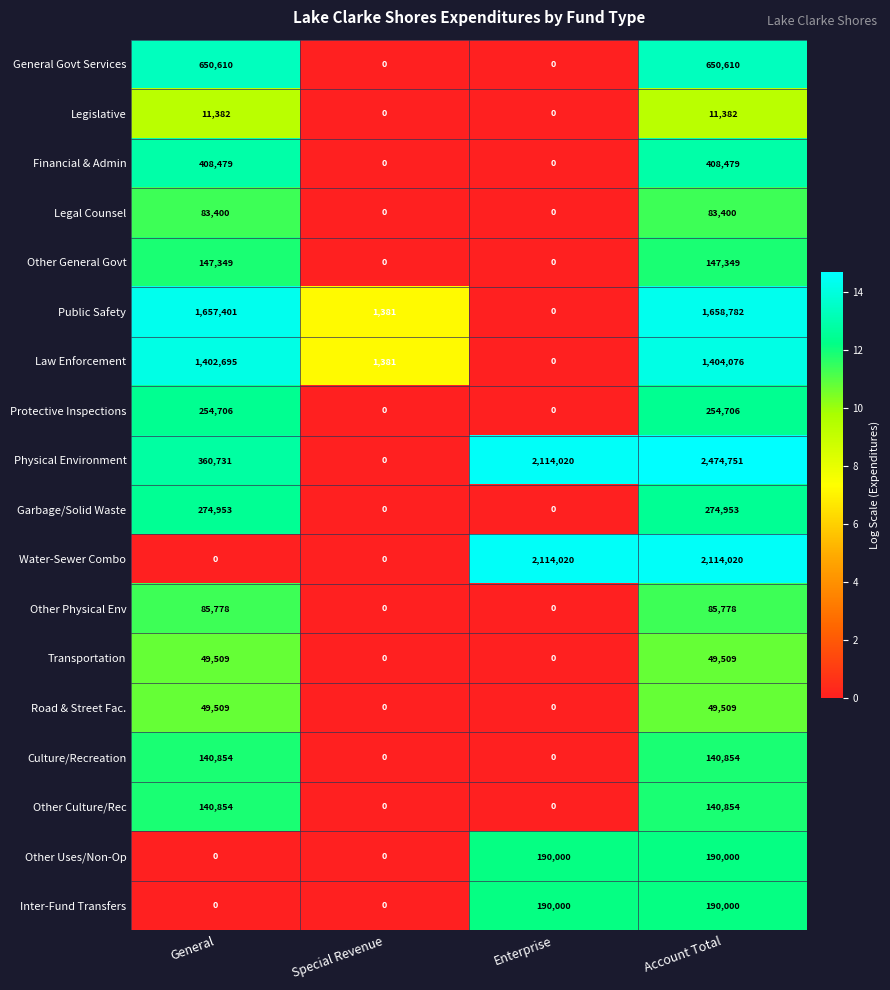

How many data points in Legal Counsel are less than 83400?

2